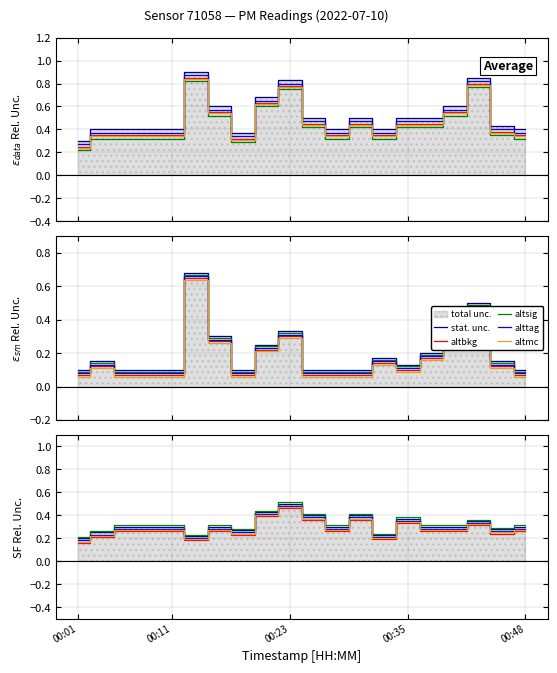

True or false: alttag has a value of 0.2 at 00:35.

False